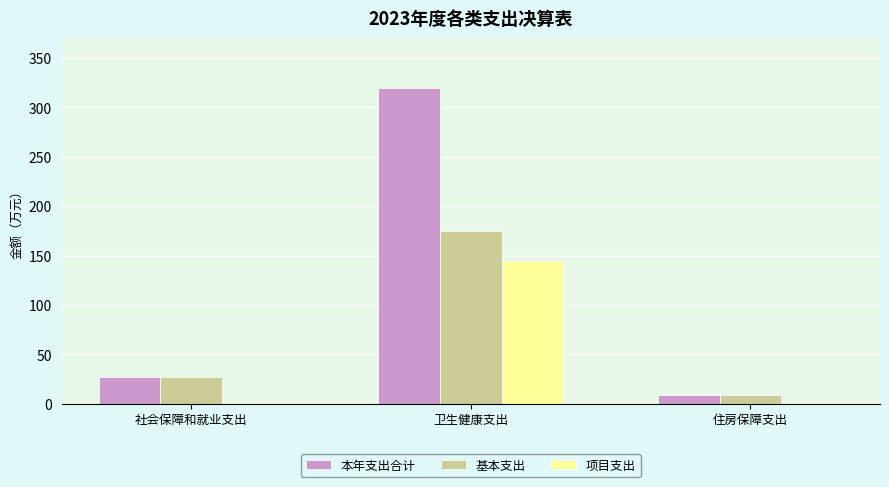

Reading right to left, list all the values displayed in this chart.

本年支出合计: 住房保障支出=8.5	卫生健康支出=319.8	社会保障和就业支出=27.6
基本支出: 住房保障支出=8.5	卫生健康支出=175.1	社会保障和就业支出=27.6
项目支出: 住房保障支出=0.0	卫生健康支出=144.7	社会保障和就业支出=0.0